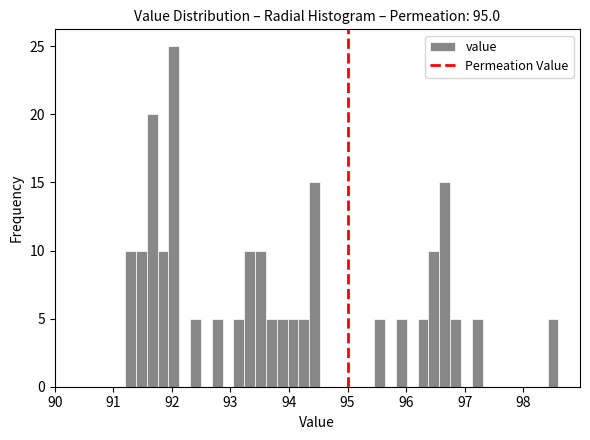

Read against the x-axis, roughly where is the centre of the tallest bar?

92.0